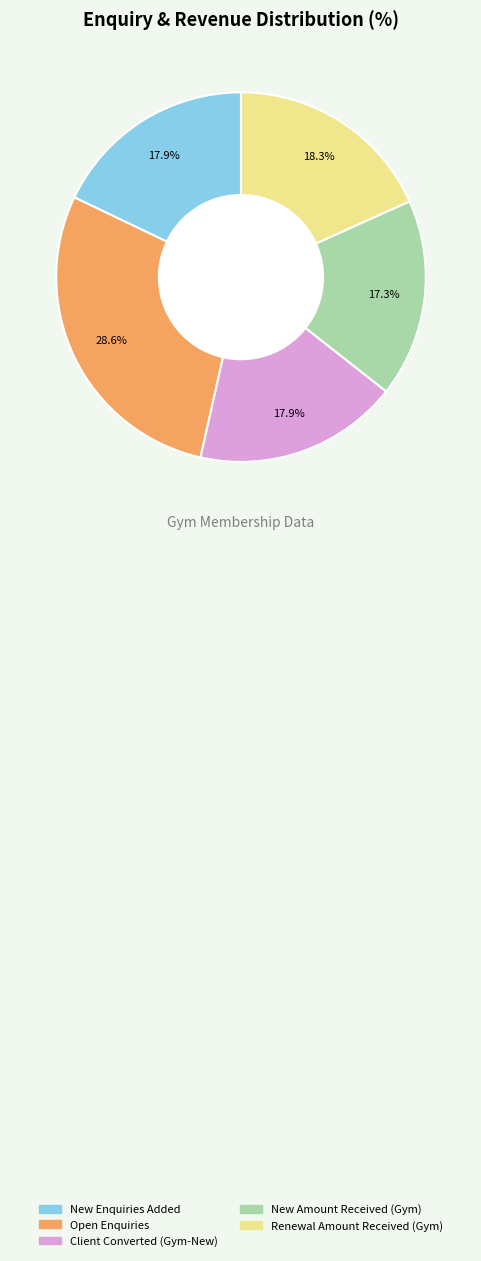

Is there a majority slice in this chart?

No